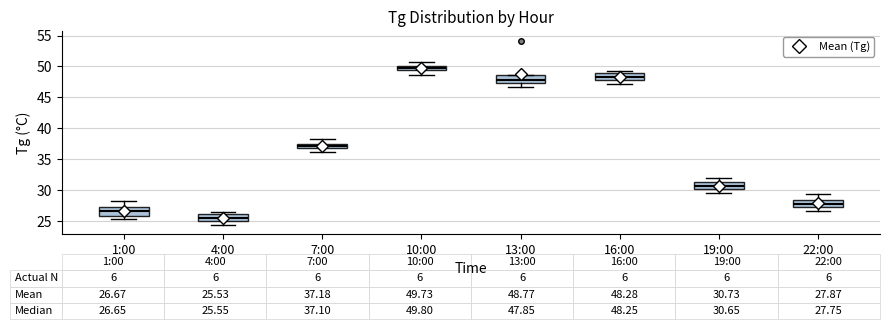

Which box has the highest median line?

10:00